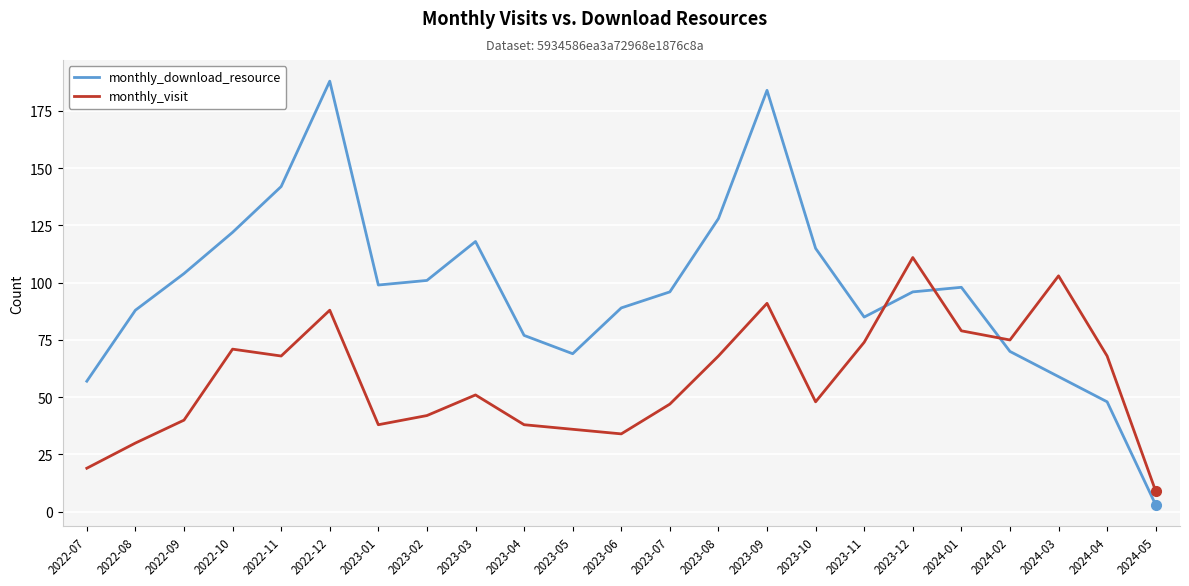

What position from the right is 2023-04?

14